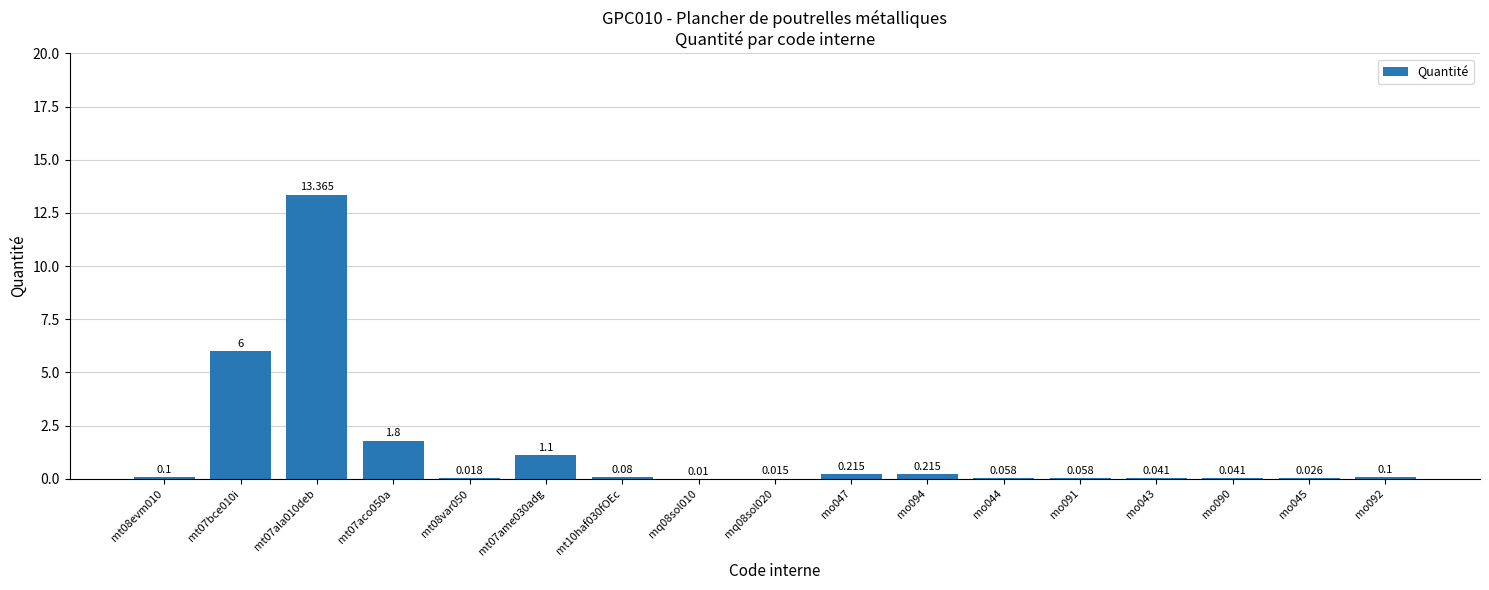

What is the change in value from mt07ame030adg to mo044?

-1.0